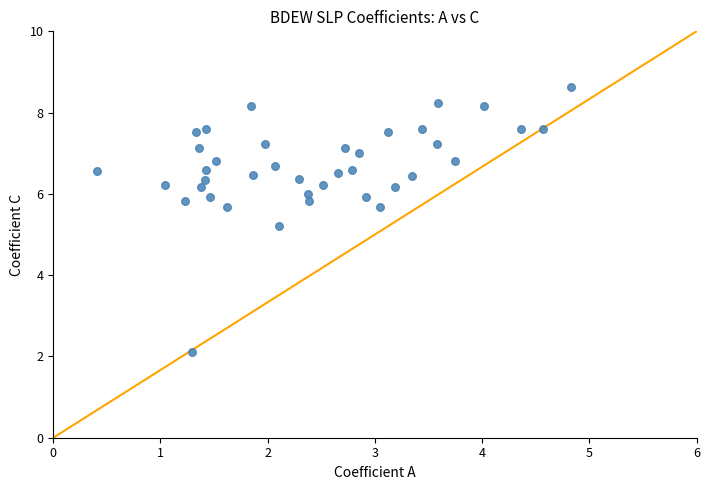

What is the range of X values (max minus min)?

4.4